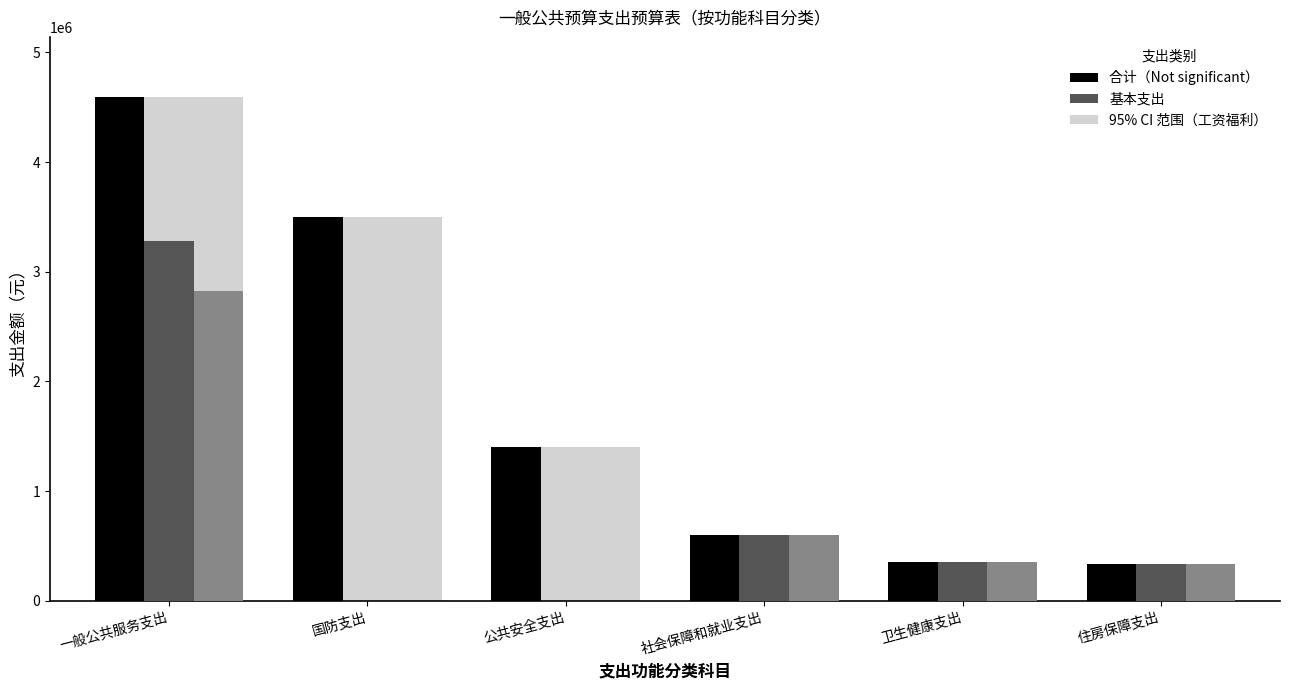

What is the total value across all series at 社会保障和就业支出?

1811202.9